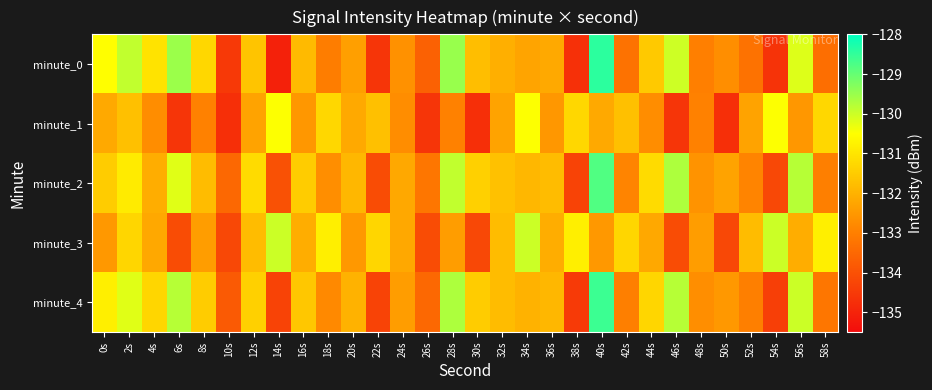

Which series has the largest total across all categories?

minute_2